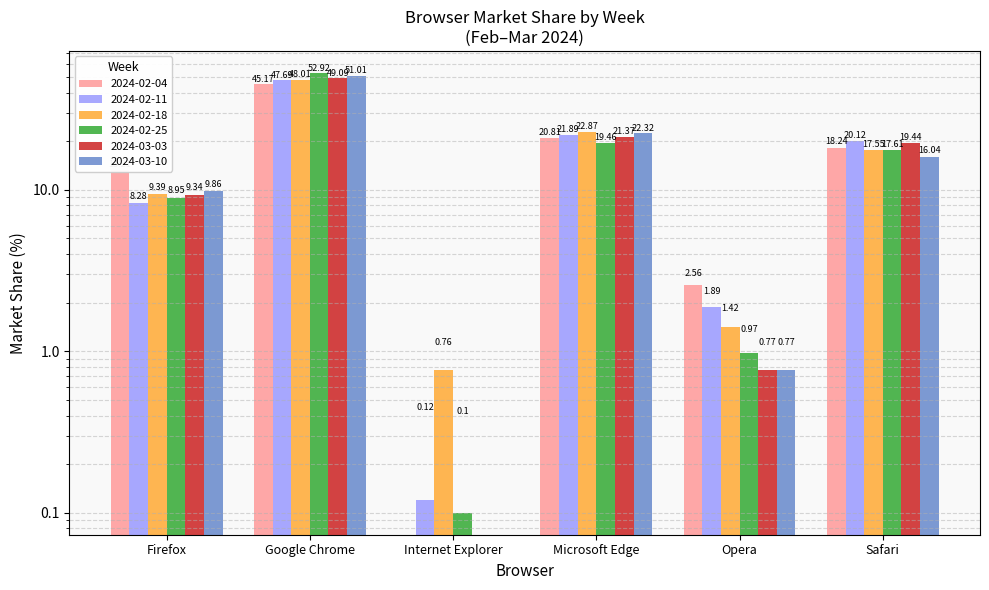

True or false: 2024-02-25 has a value of 8.9 at Firefox.

True